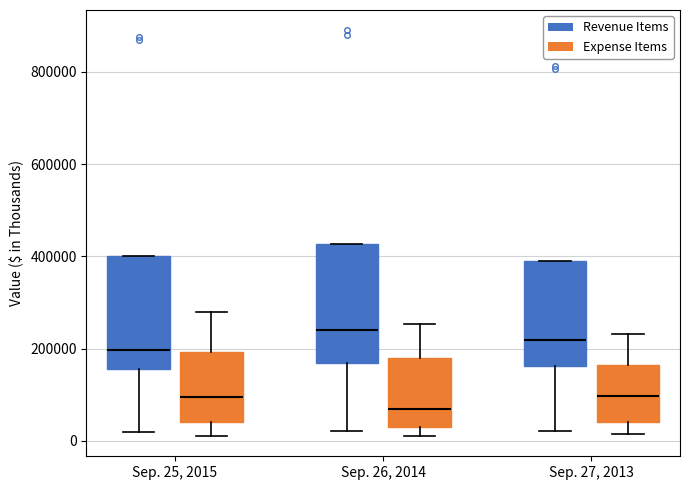

Which box's median line is the lowest?

Sep. 26, 2014 (Expense Items)